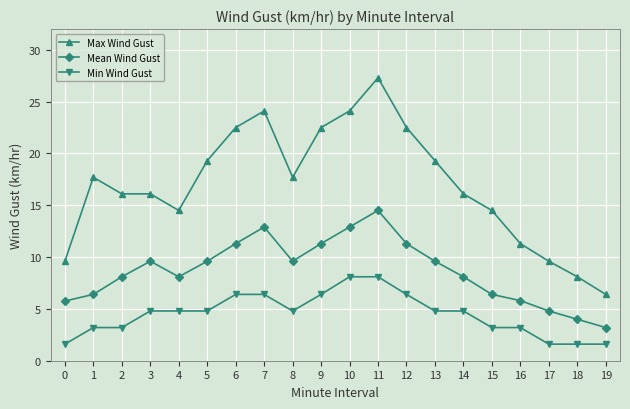

At which category does Mean Wind Gust reach its first local peak?

3